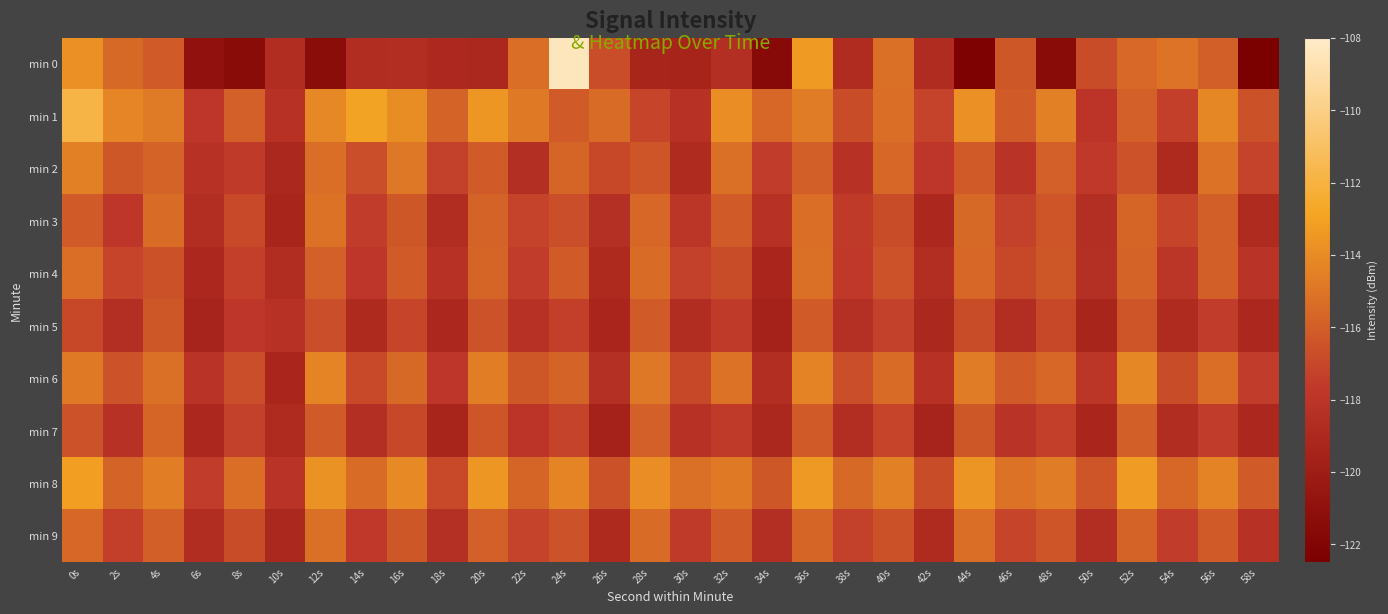

At 58s, list the series in order from largest to smallest.

min 8, min 1, min 2, min 6, min 4, min 9, min 3, min 5, min 7, min 0